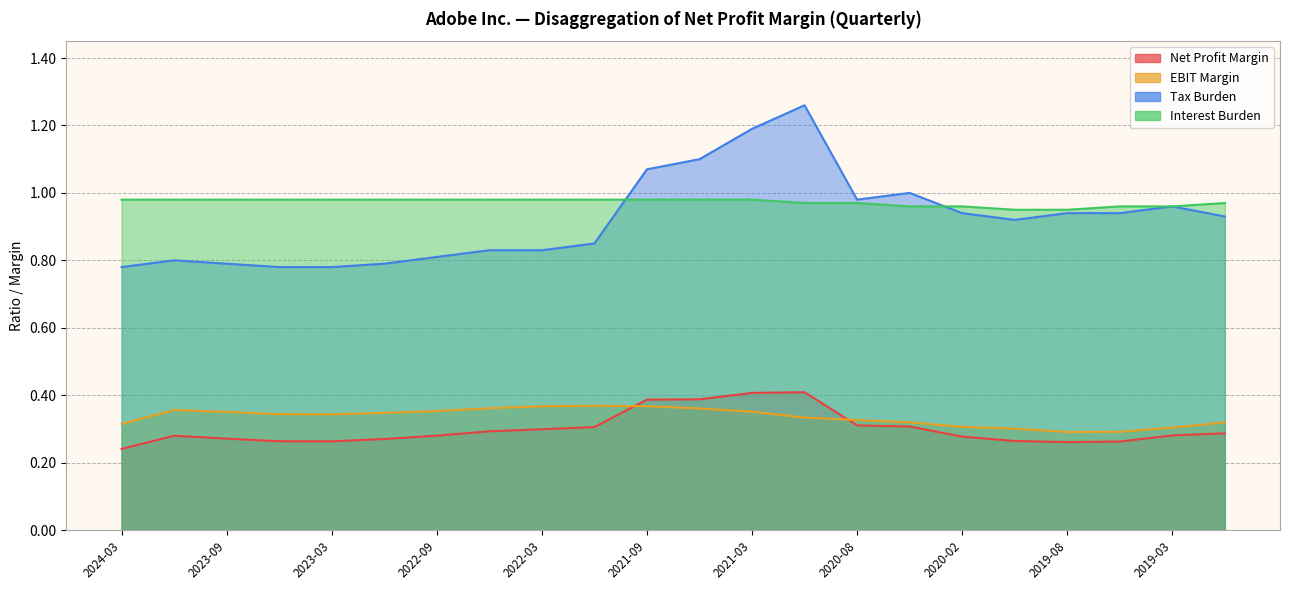

Rank the series by their maximum value, from highest to lowest.

Tax Burden, Interest Burden, Net Profit Margin, EBIT Margin